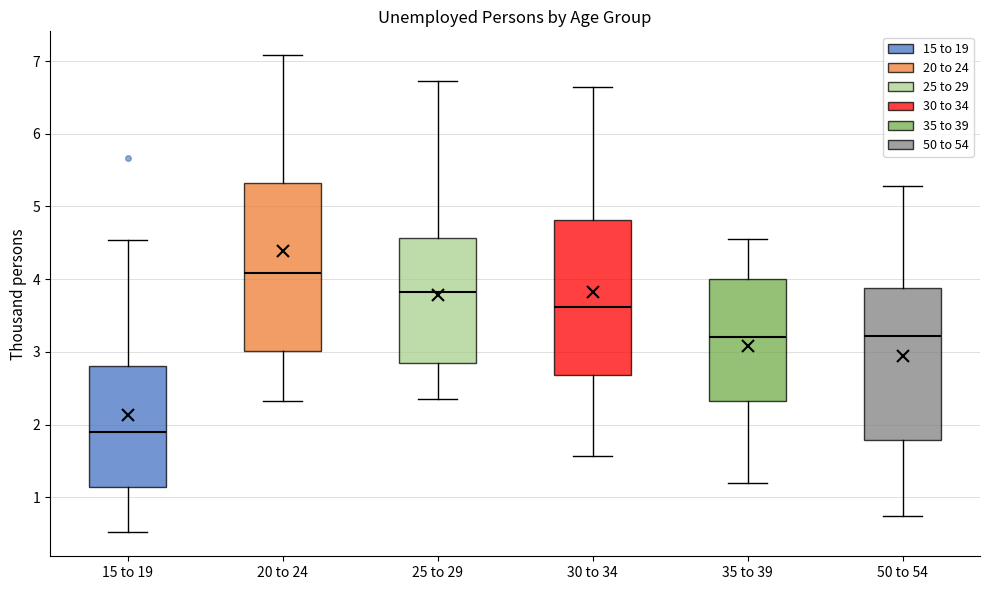

Which box is the tallest, from its lower edge to its upper edge?

20 to 24